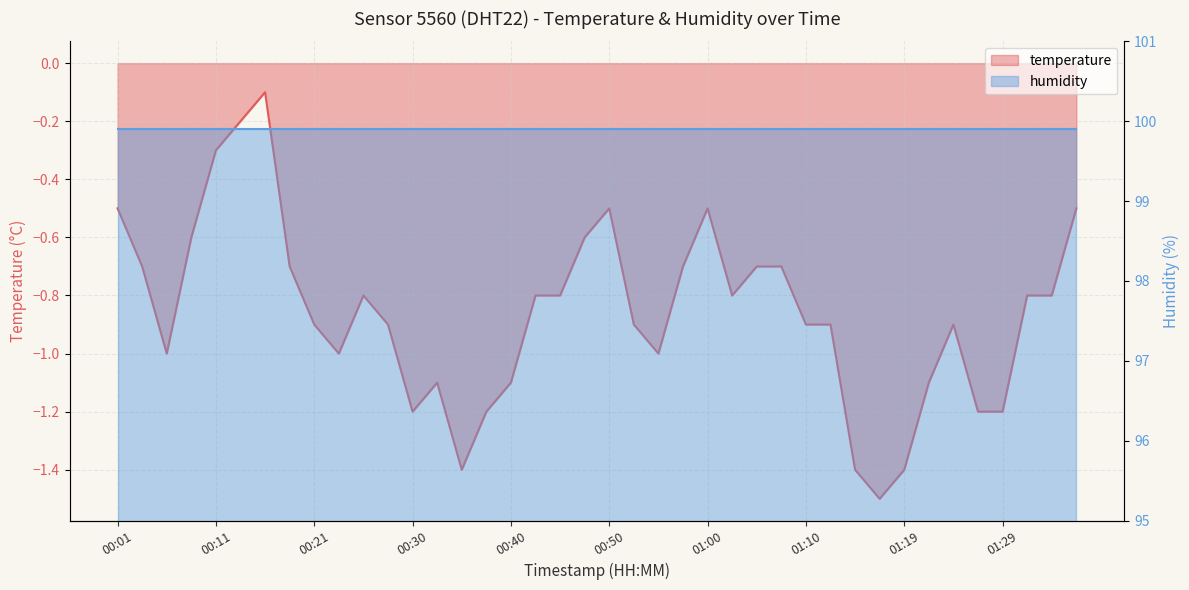

Where is the first local minimum?

00:06